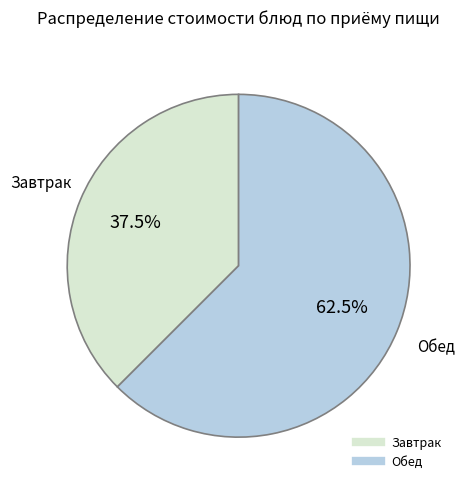

Is there a majority slice in this chart?

Yes